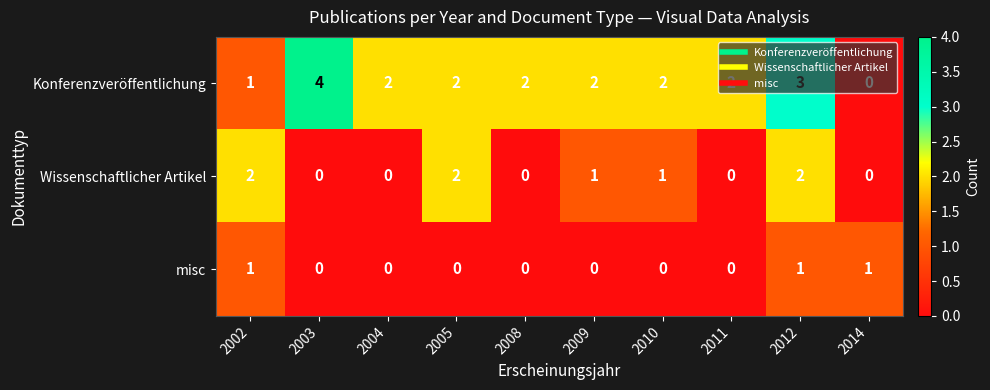

How many values in misc are above zero?

3